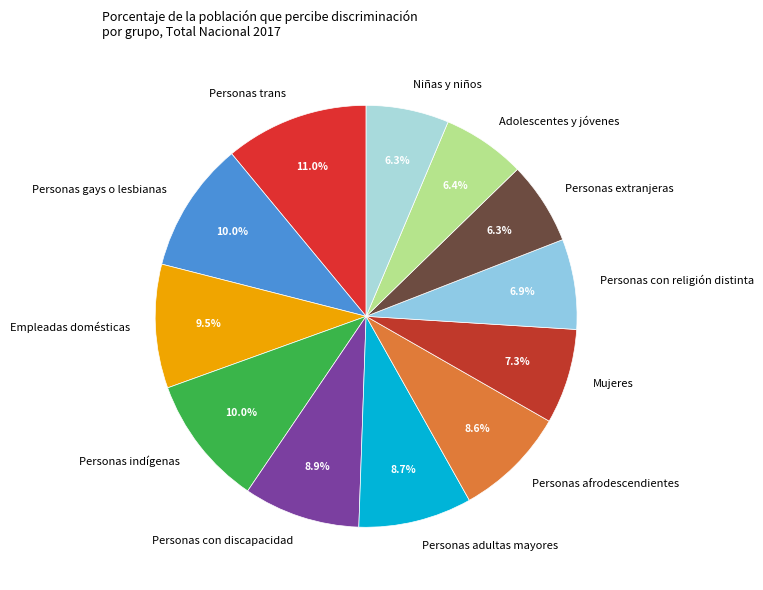

To the nearest percent, what is the average slice percentage?

8%